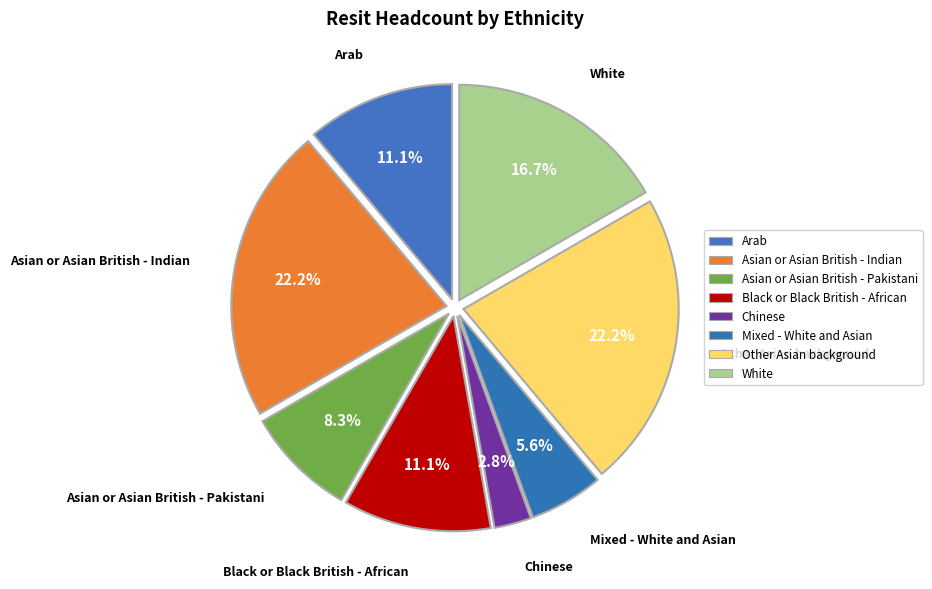

How many slices are in this pie chart?

8